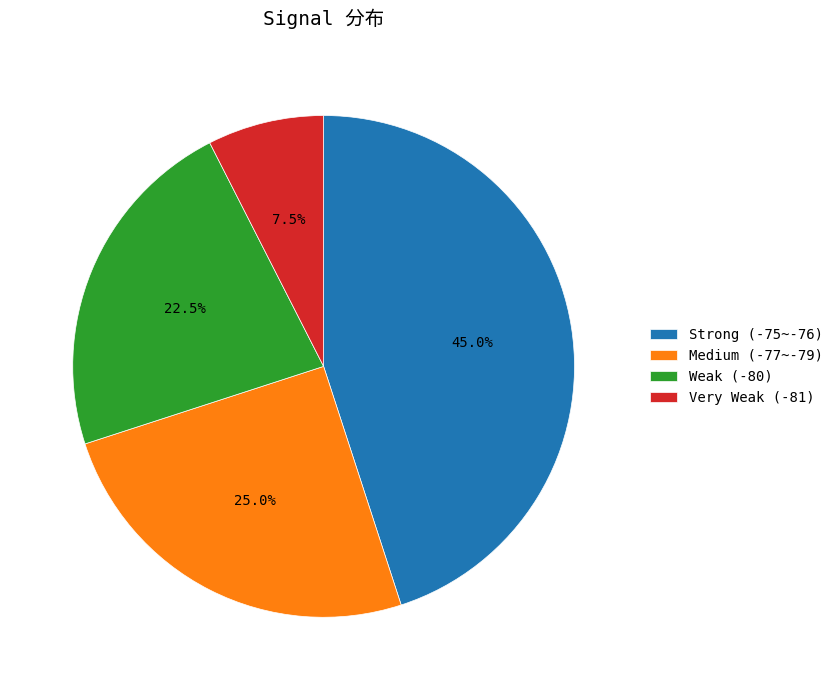

How much of the chart is everything except Medium (-77~-79)?

75.0%